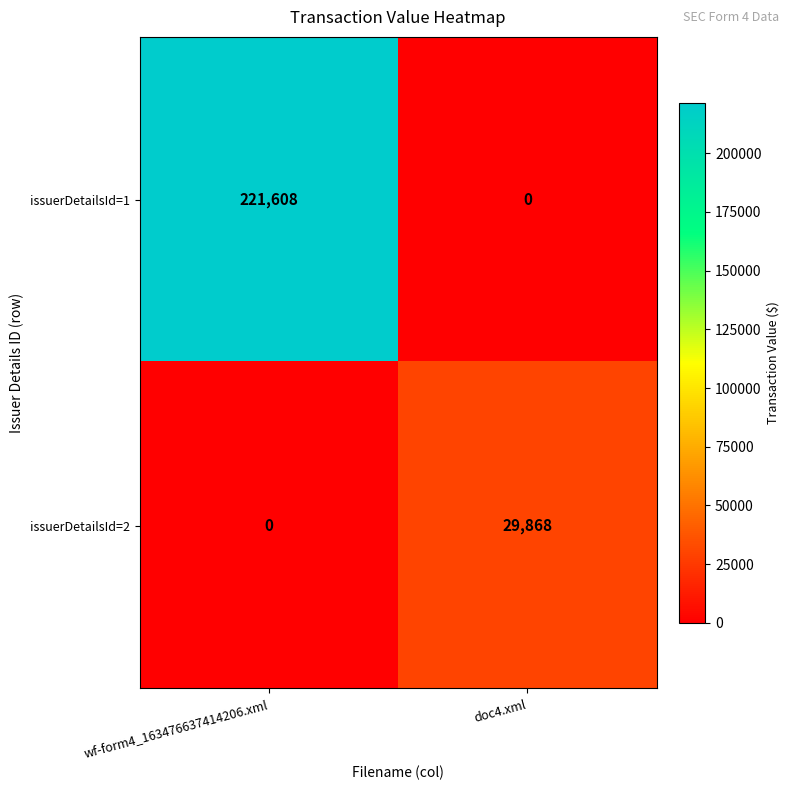

The issuerDetailsId=2 series shows -14119 at wf-form4_163476637414206.xml. True or false?

False